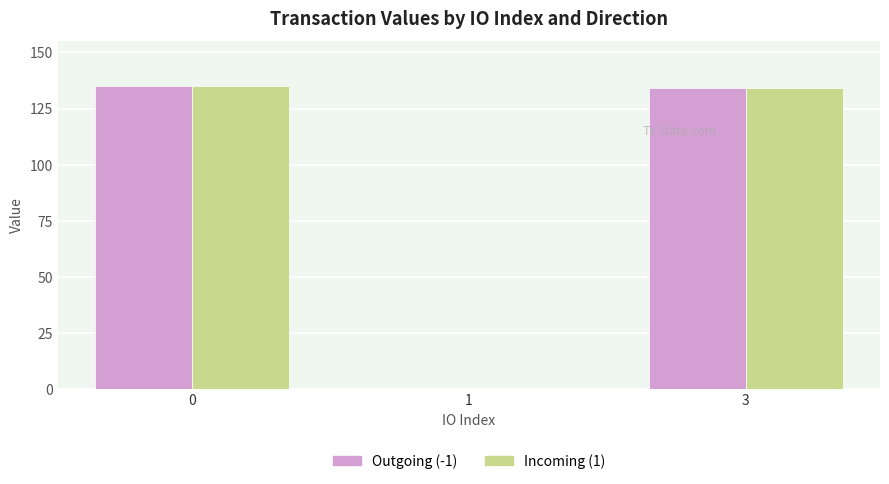

Is the value of Incoming (1) at 1 greater than the value of Outgoing (-1) at 3?

No